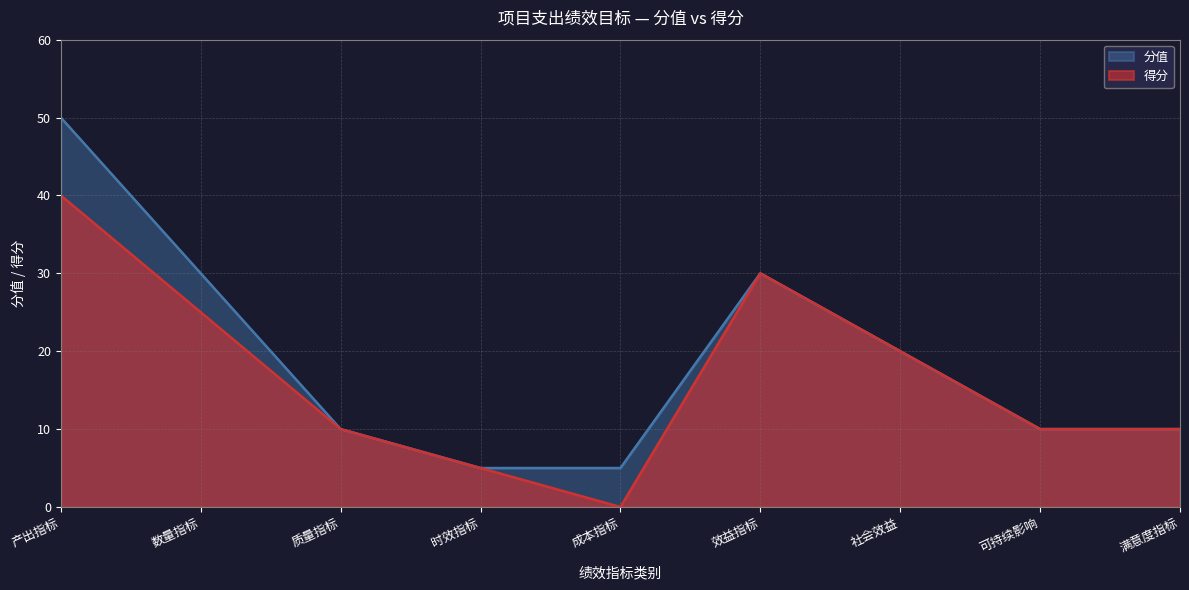

At which label does 得分 reach its minimum?

成本指标